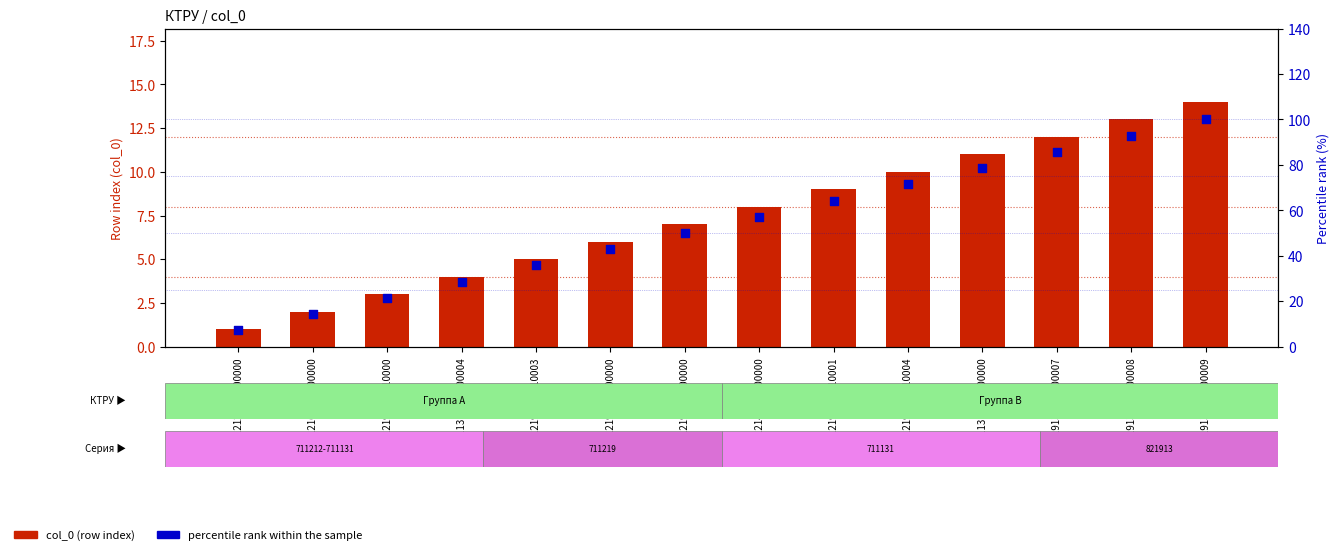

Which series has the widest spread of Y values?

percentile rank within the sample